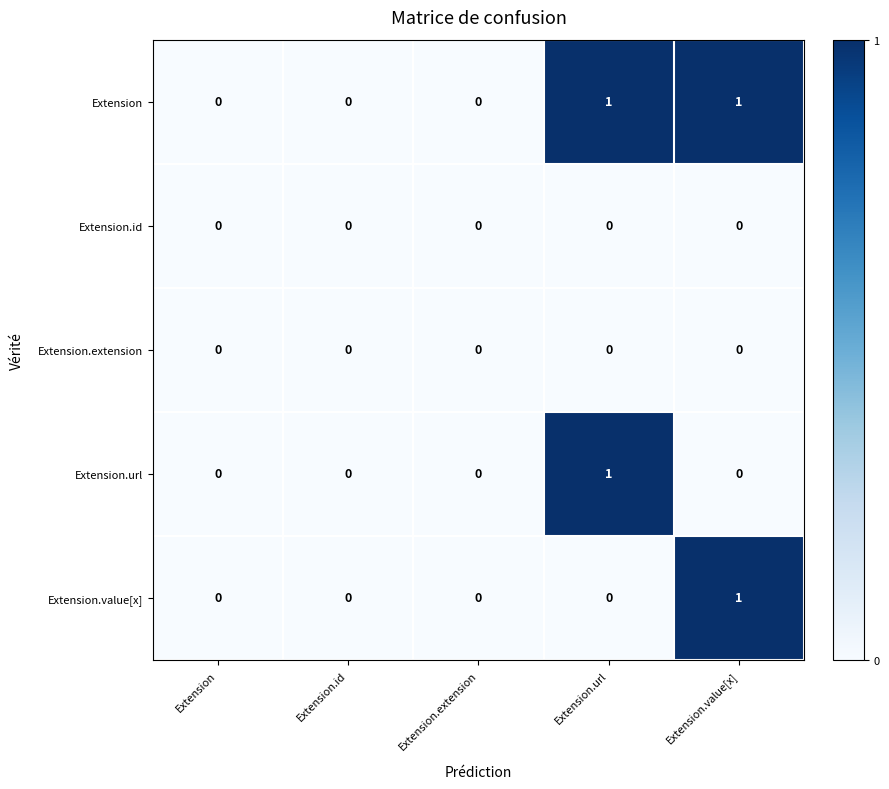

Is the value of Extension.id at Extension.extension greater than the value of Extension at Extension.url?

No